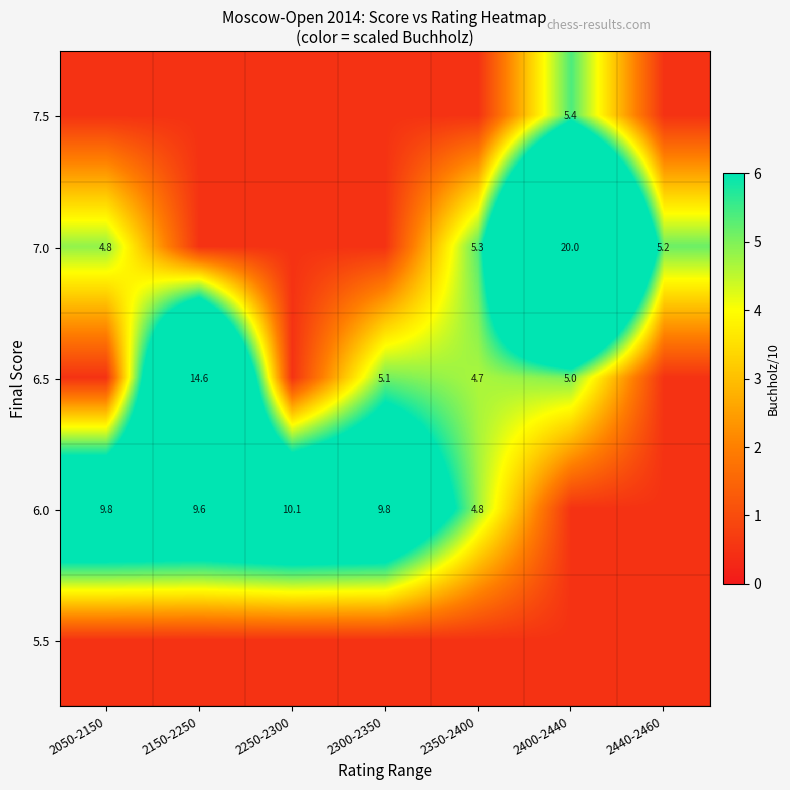

The 7.5 series shows 5.4 at 2400-2440. True or false?

True